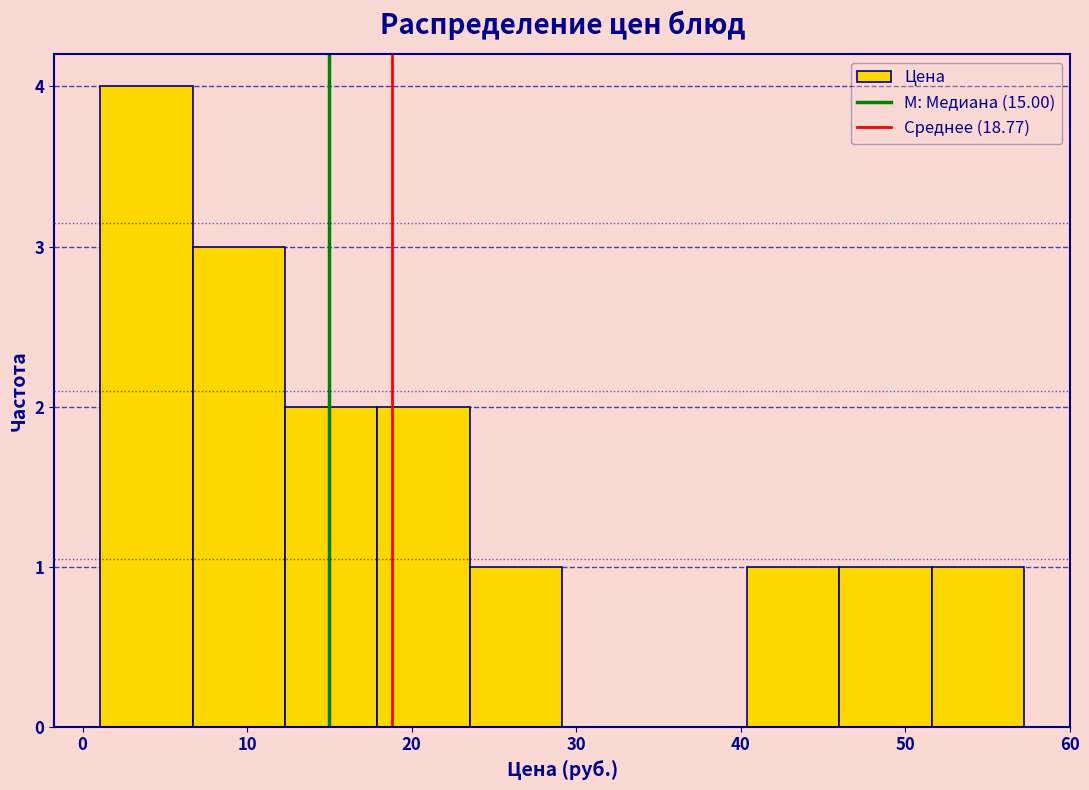

What is the height of the bar covering 24 to 29 on the x-axis? Neither the bar edges nor the heights are printed on the chart, so give them approximately, as read against the axes.

1